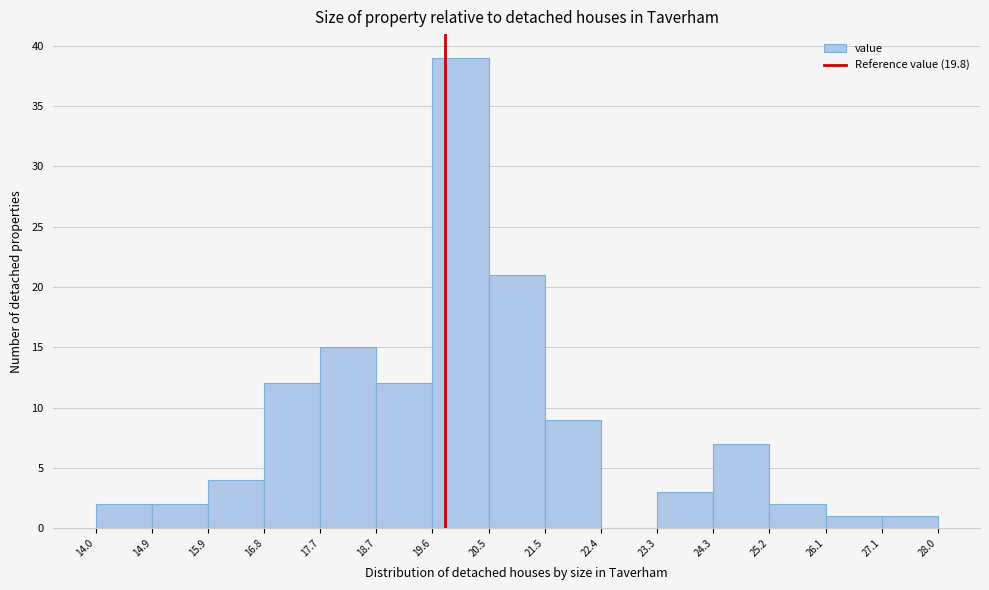

Reading left to right, list every bar in this chart as the range it spans on the x-axis followed by its height. The values are not printed on the chart, so give them approximately, as read against the axis.

14.0 to 14.9: 2
14.9 to 15.9: 2
15.9 to 16.8: 4
16.8 to 17.7: 12
17.7 to 18.7: 15
18.7 to 19.6: 12
19.6 to 20.5: 39
20.5 to 21.5: 21
21.5 to 22.4: 9
22.4 to 23.3: 0
23.3 to 24.3: 3
24.3 to 25.2: 7
25.2 to 26.1: 2
26.1 to 27.1: 1
27.1 to 28.0: 1